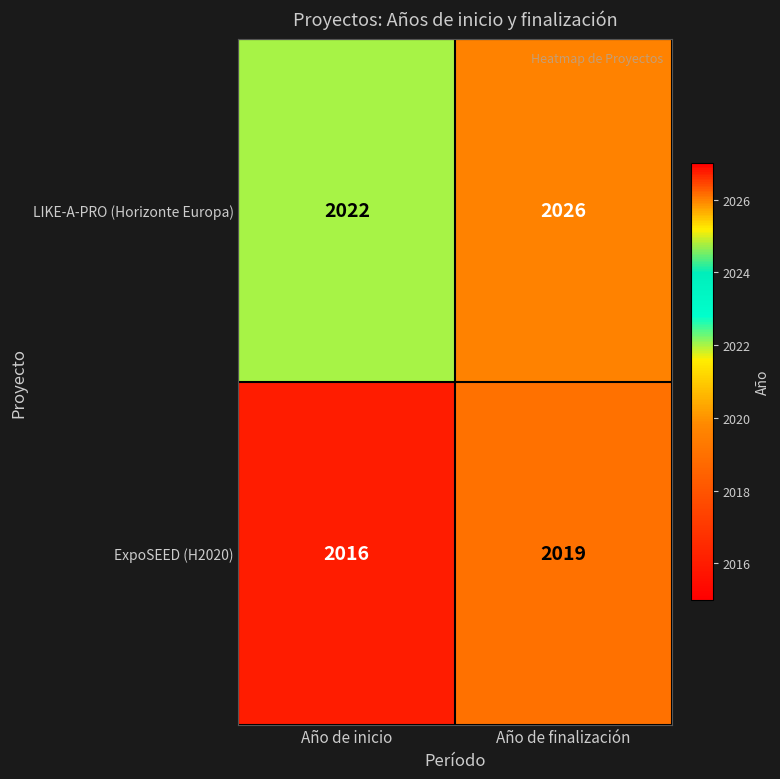

What is the sum of all LIKE-A-PRO (Horizonte Europa) values?

4048